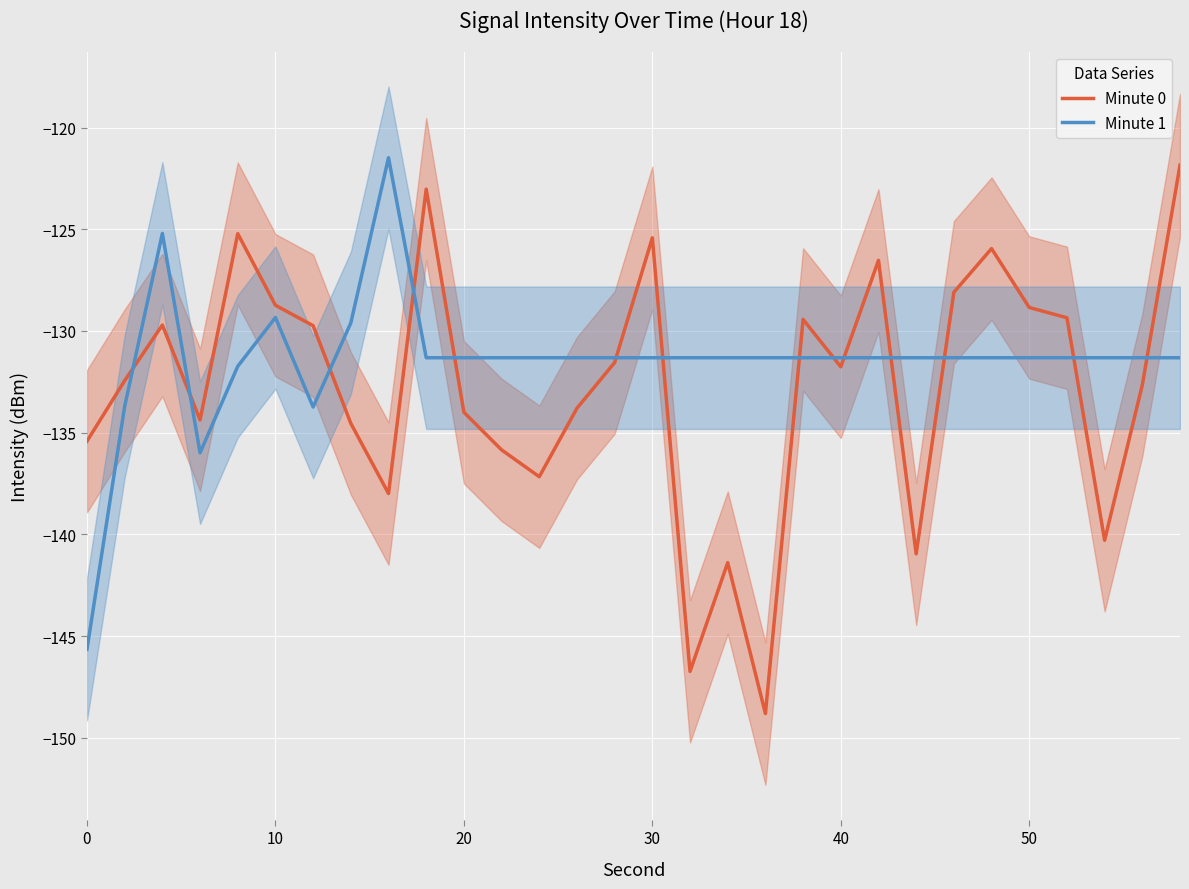

The Minute 1 series shows -131.3 at 20. True or false?

True